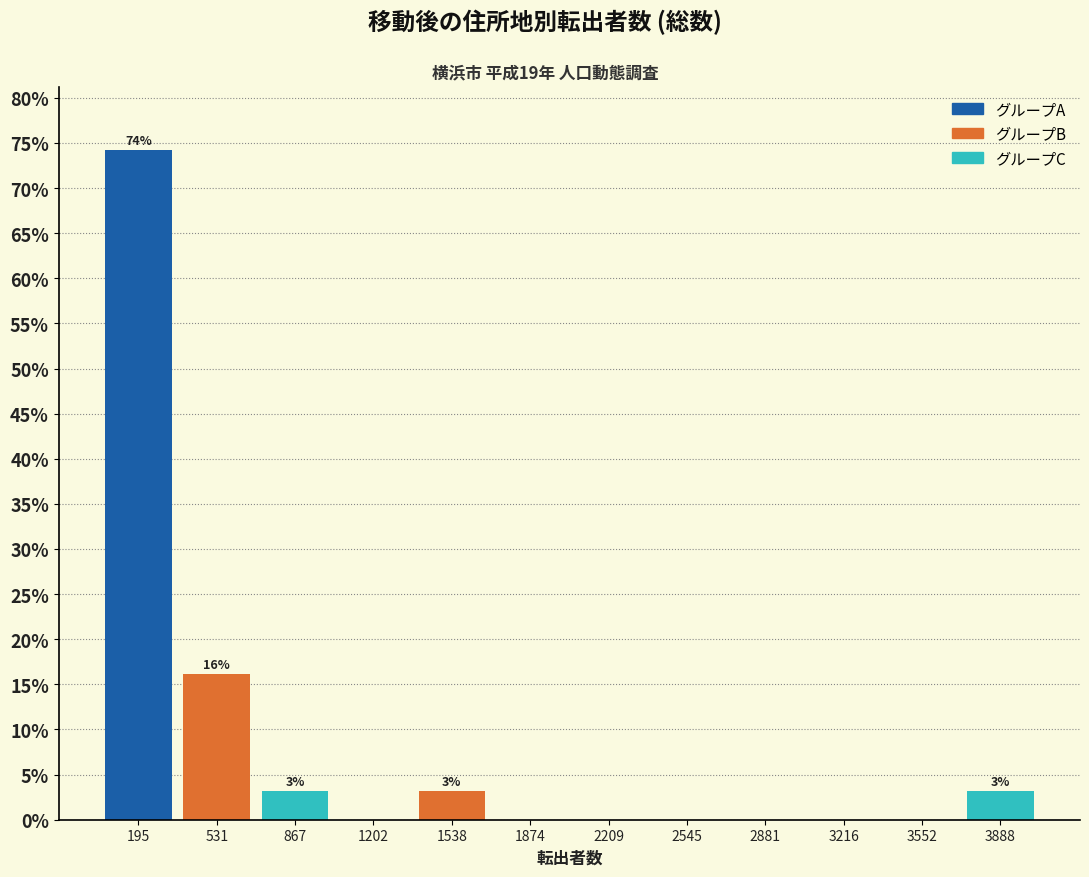

Over which range of the x-axis is the bar tallest?

50 to 350